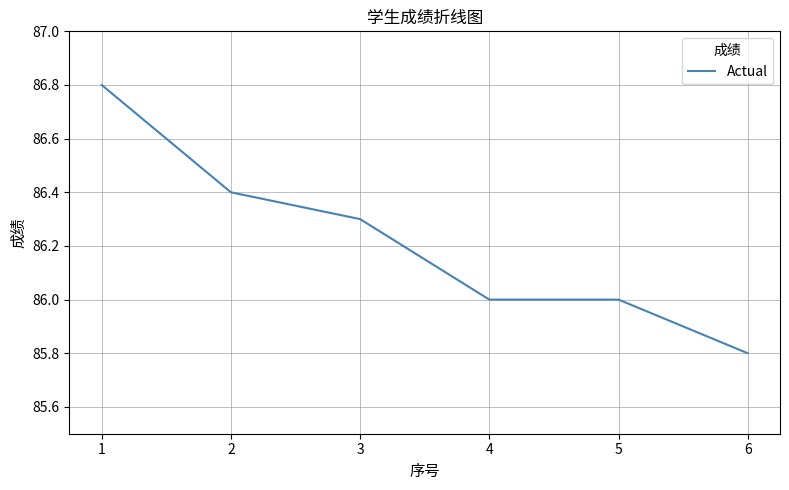

What is the sum of the values at 3 and 2?

172.7